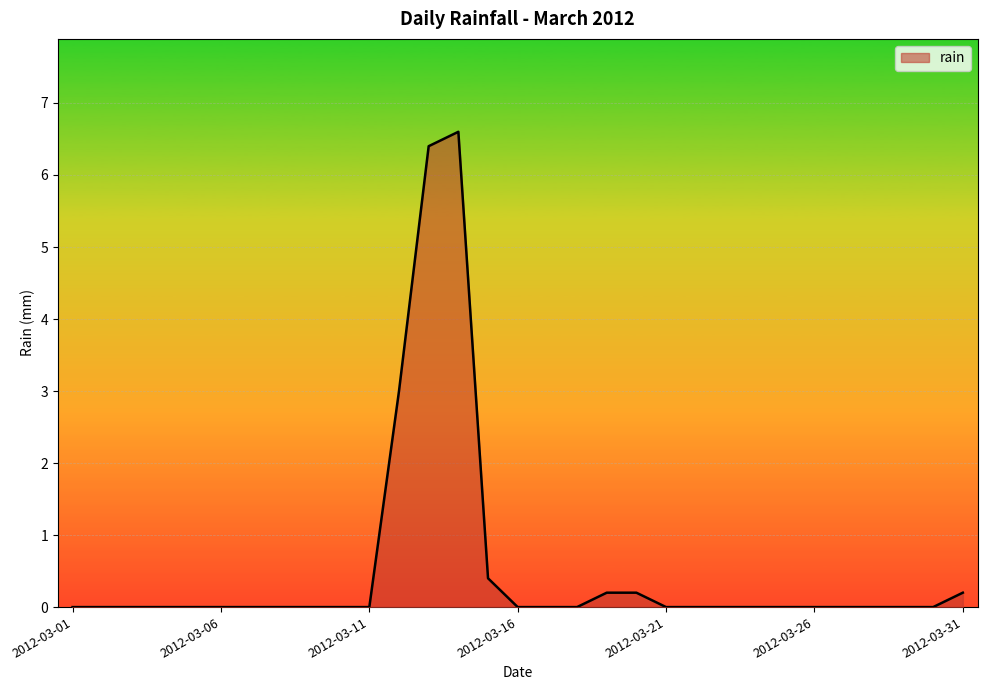

What is the difference between the maximum and minimum values?

6.6